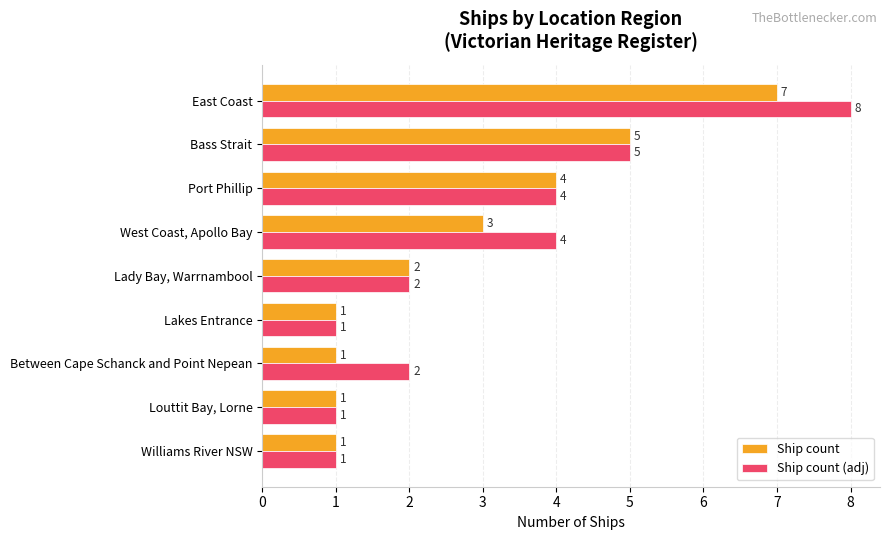

Which series has the largest range (max minus min)?

Ship count (adj)